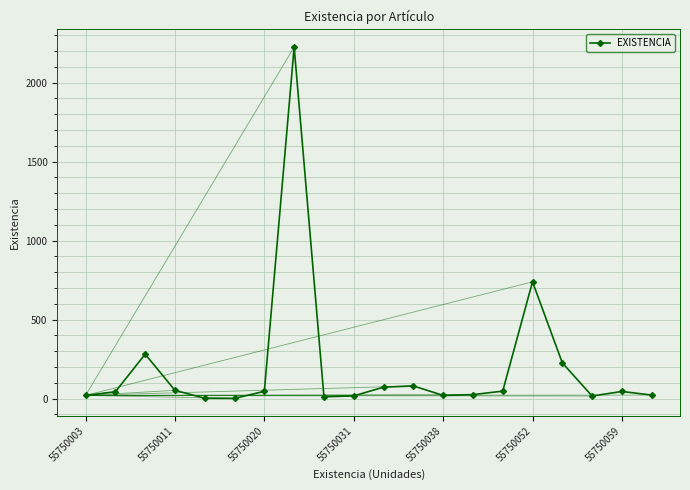

How many values are below 45?

10